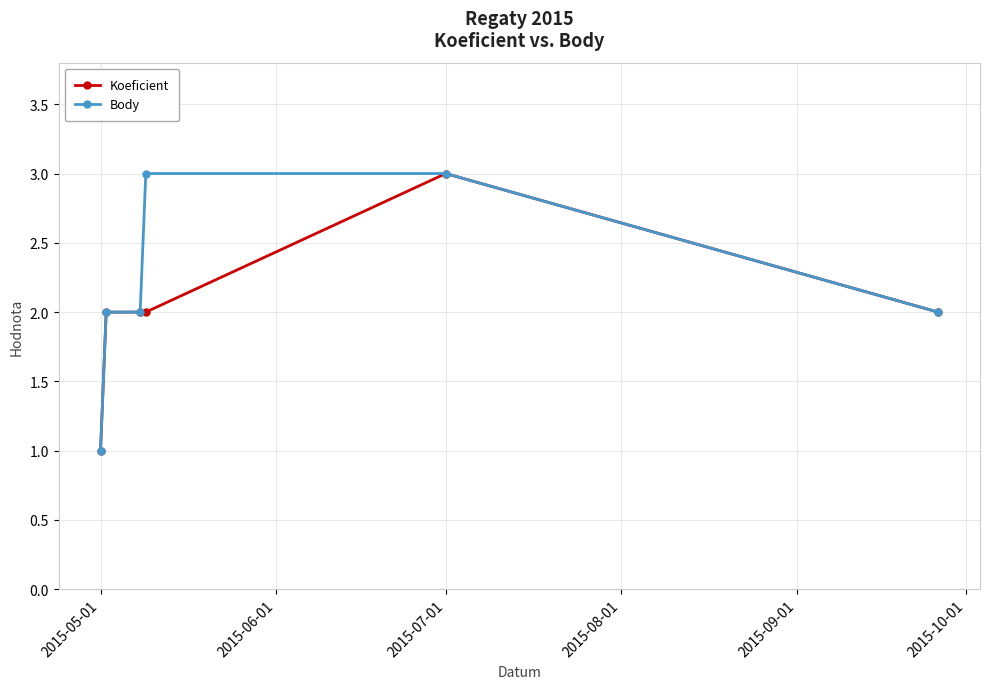

What is the maximum value for Koeficient?

3